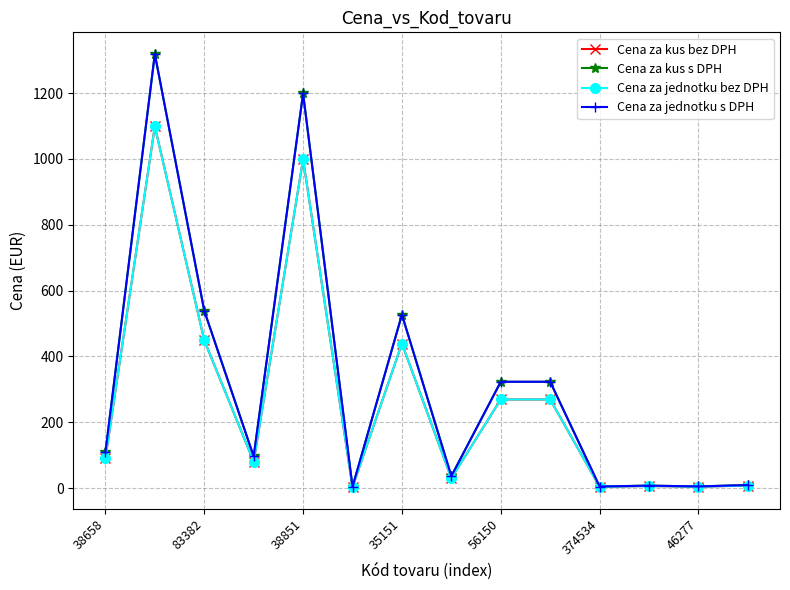

What is the value of the Cena za jednotku s DPH point at the 13th from the left?

4.8